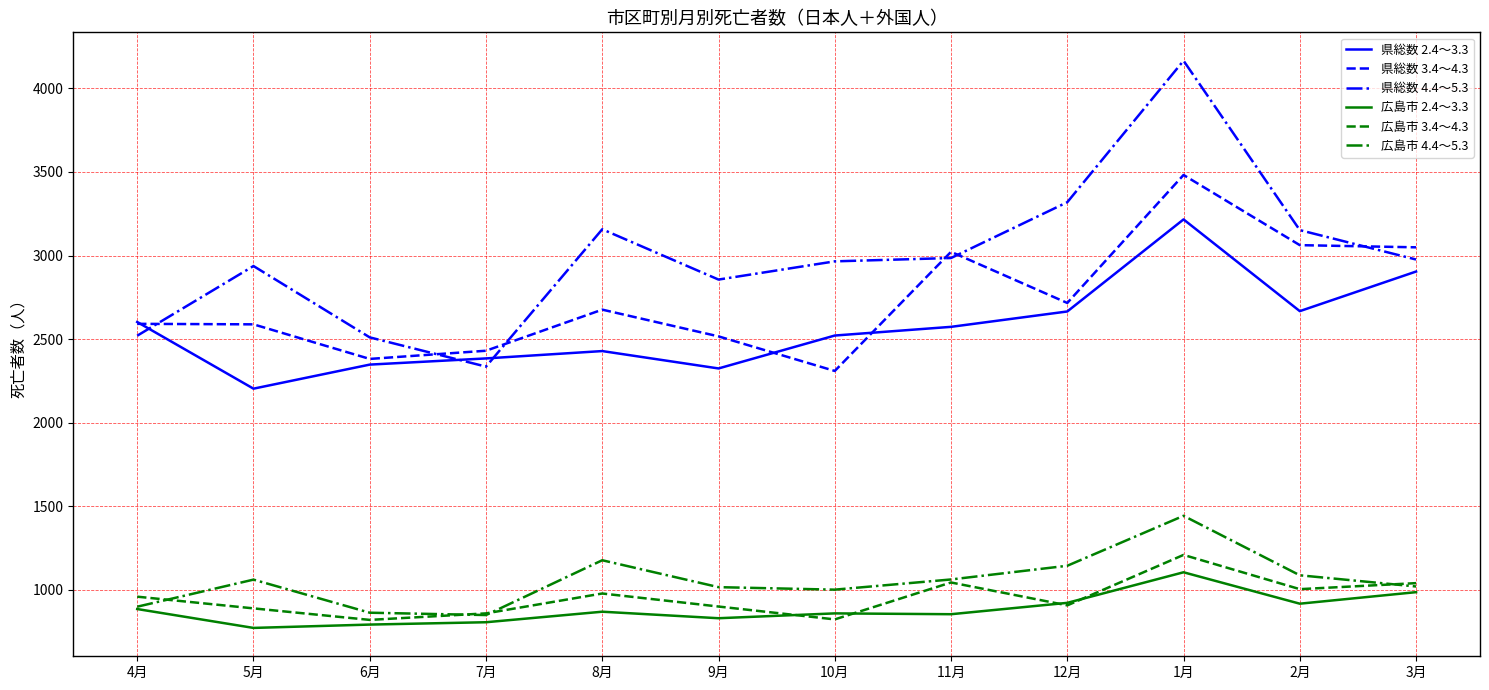

Rank the series by their maximum value, from highest to lowest.

県総数 4.4～5.3, 県総数 3.4～4.3, 県総数 2.4～3.3, 広島市 4.4～5.3, 広島市 3.4～4.3, 広島市 2.4～3.3